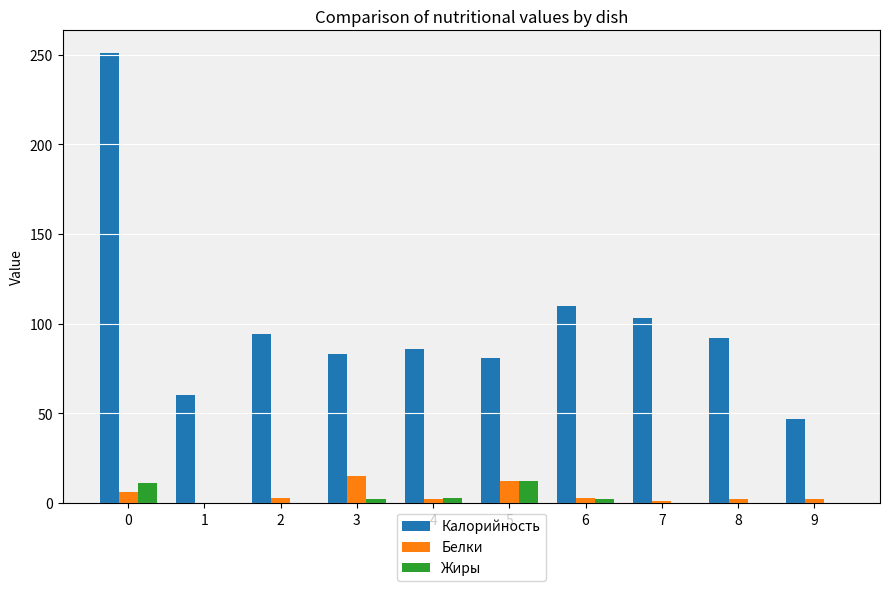

What is the sum of all Жиры values?

30